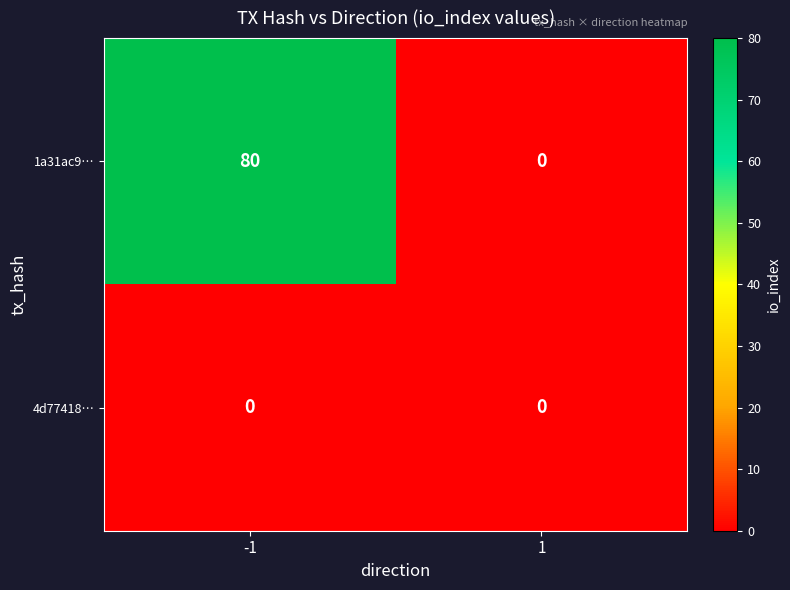

Reading left to right, transcribe all the data shown in this chart.

1a31ac9…: -1=80	1=0
4d77418…: -1=0	1=0